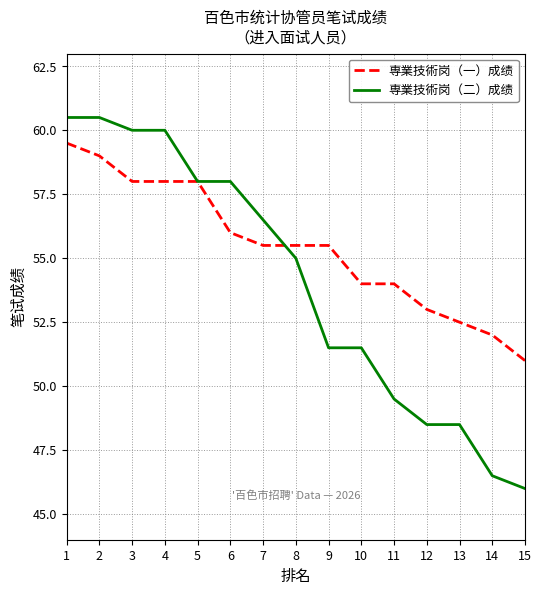

Rank the series at 13 from lowest to highest value.

専業技術岗（二）成绩, 専業技術岗（一）成绩